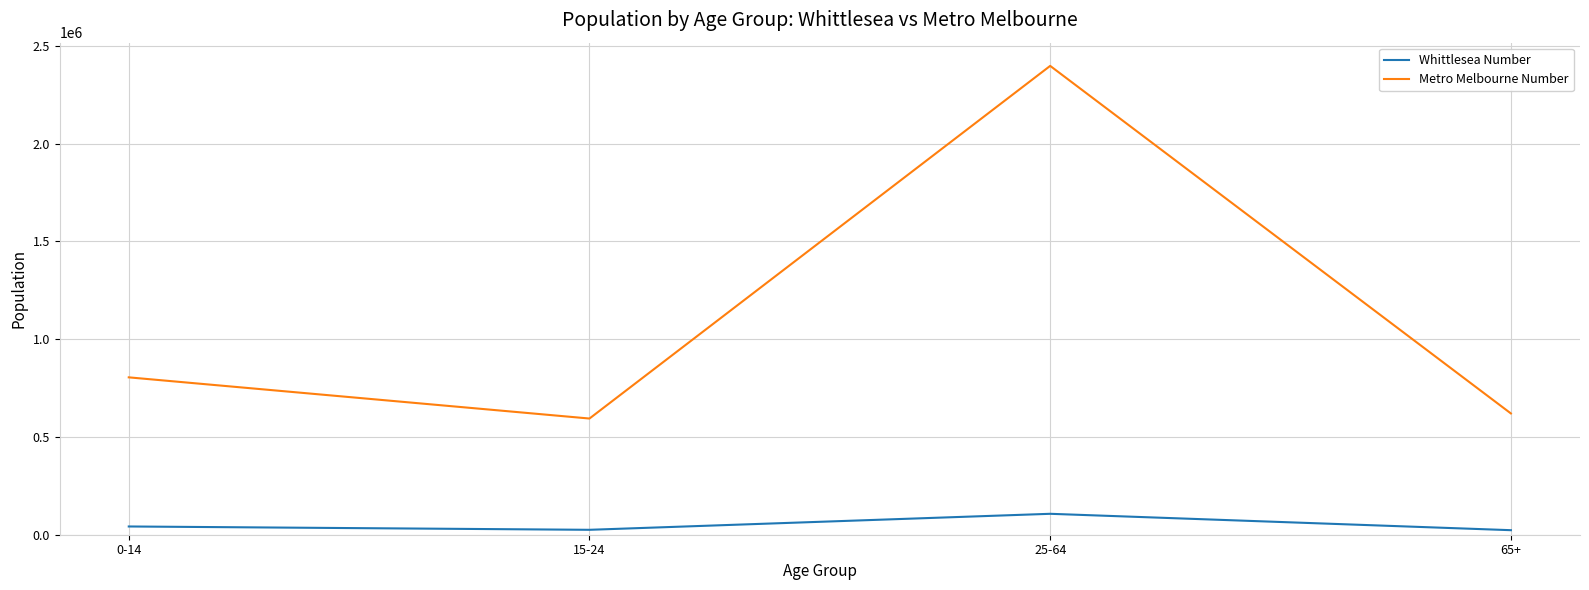

Is it true that Whittlesea Number equals 106983.0 at 25-64?

True